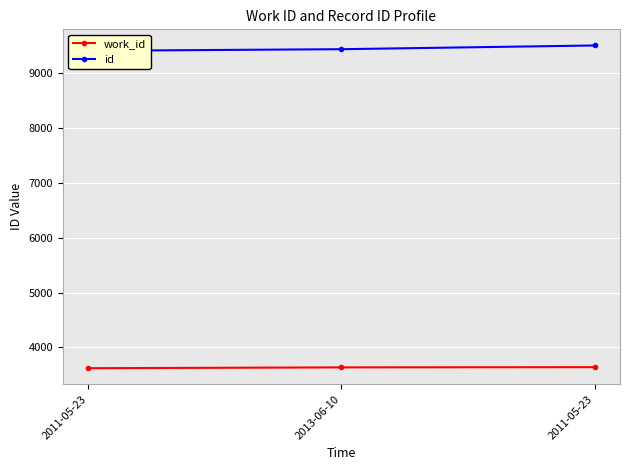

What is the average value of the work_id series?

3632